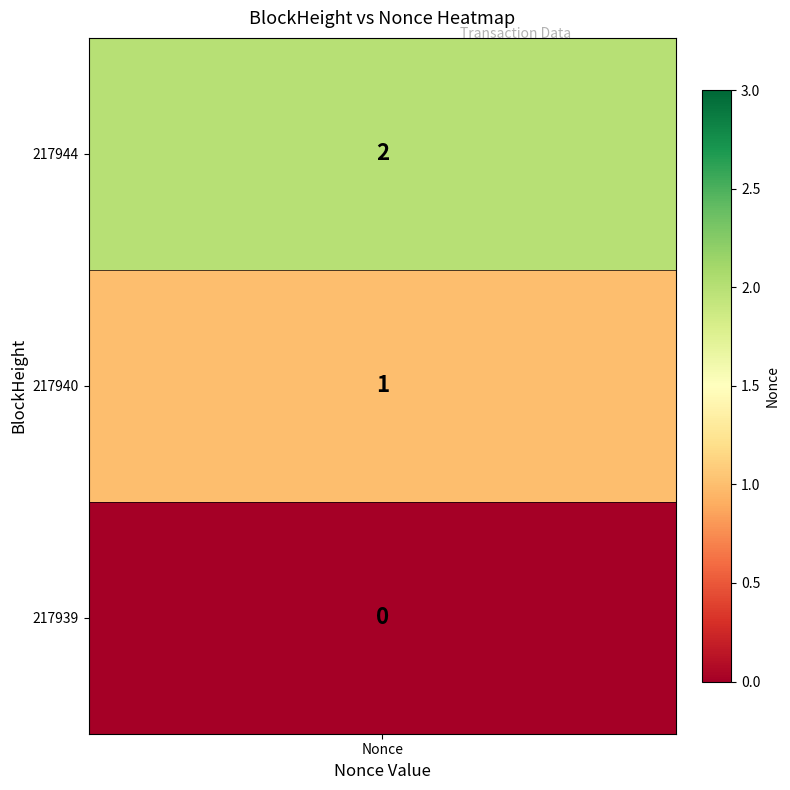

What is the difference between the maximum and second lowest values?

1